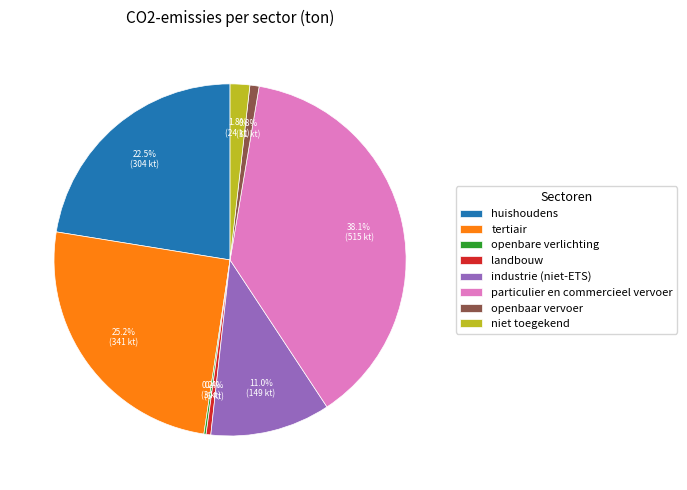

To the nearest percent, what is the average slice percentage?

12%